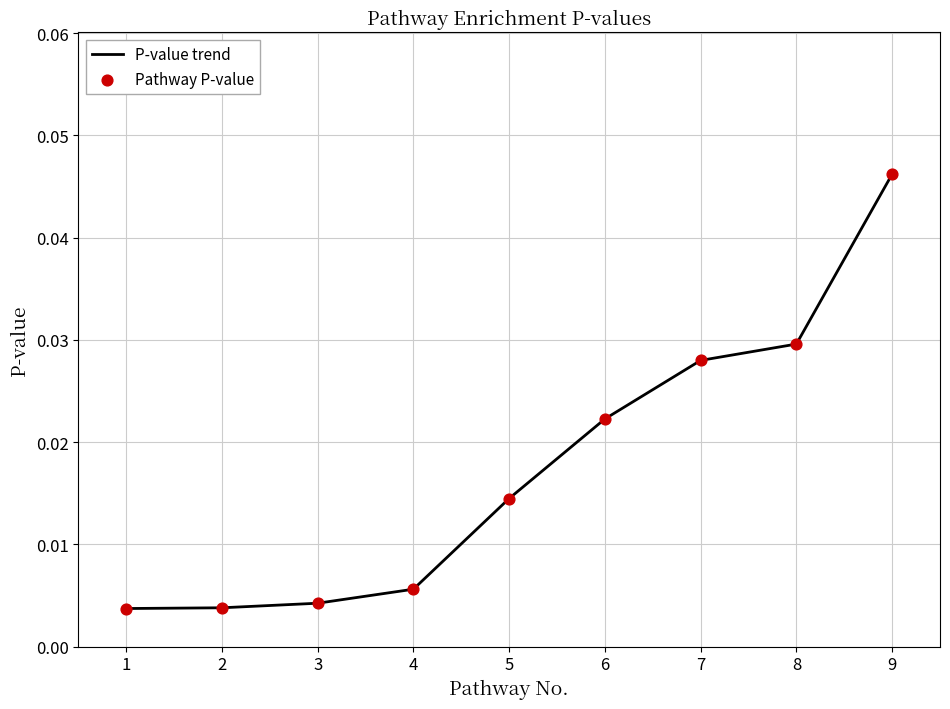

Which has a higher value, 4 or 5?

5